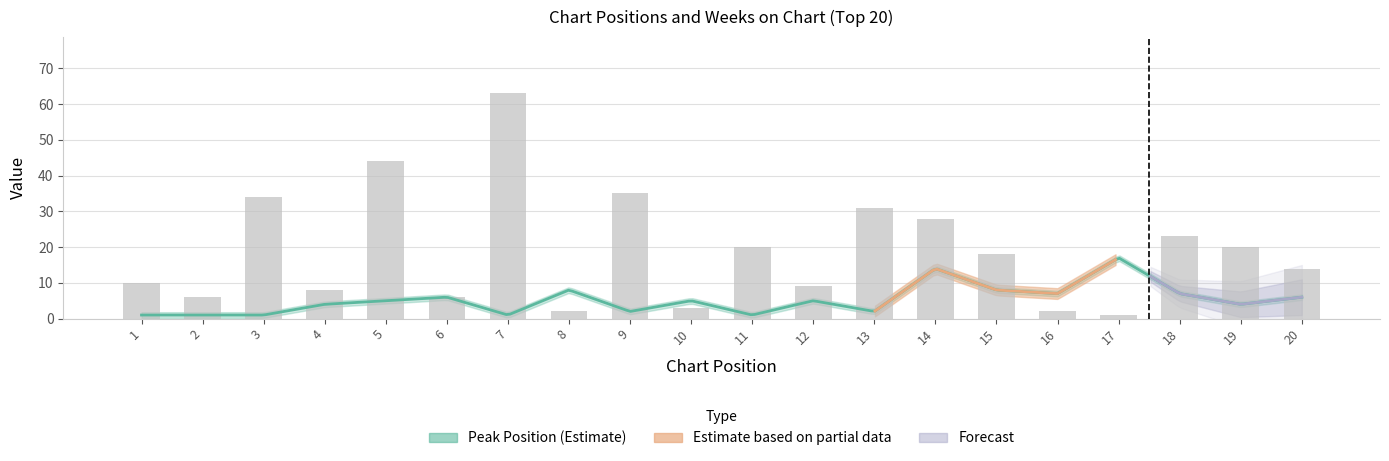

At which category does the chart reach its minimum across all series?

17